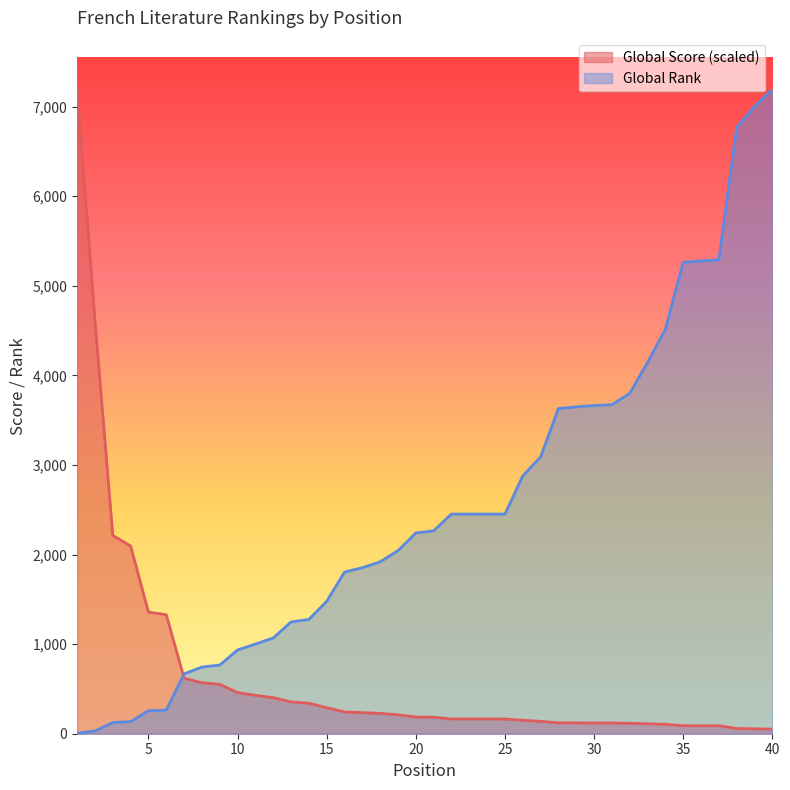

What value does the Global Rank series have at 28?

3630.0